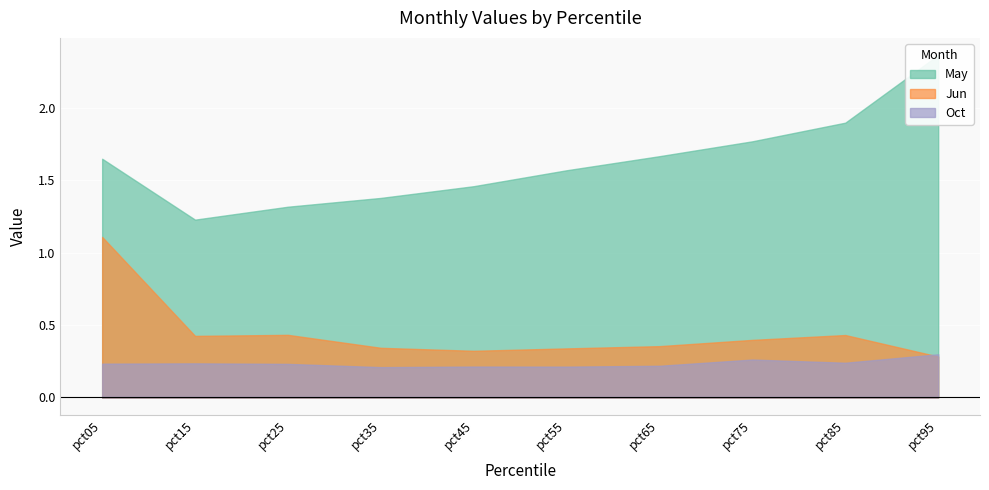

What are all the series names shown in the legend?

May, Jun, Oct